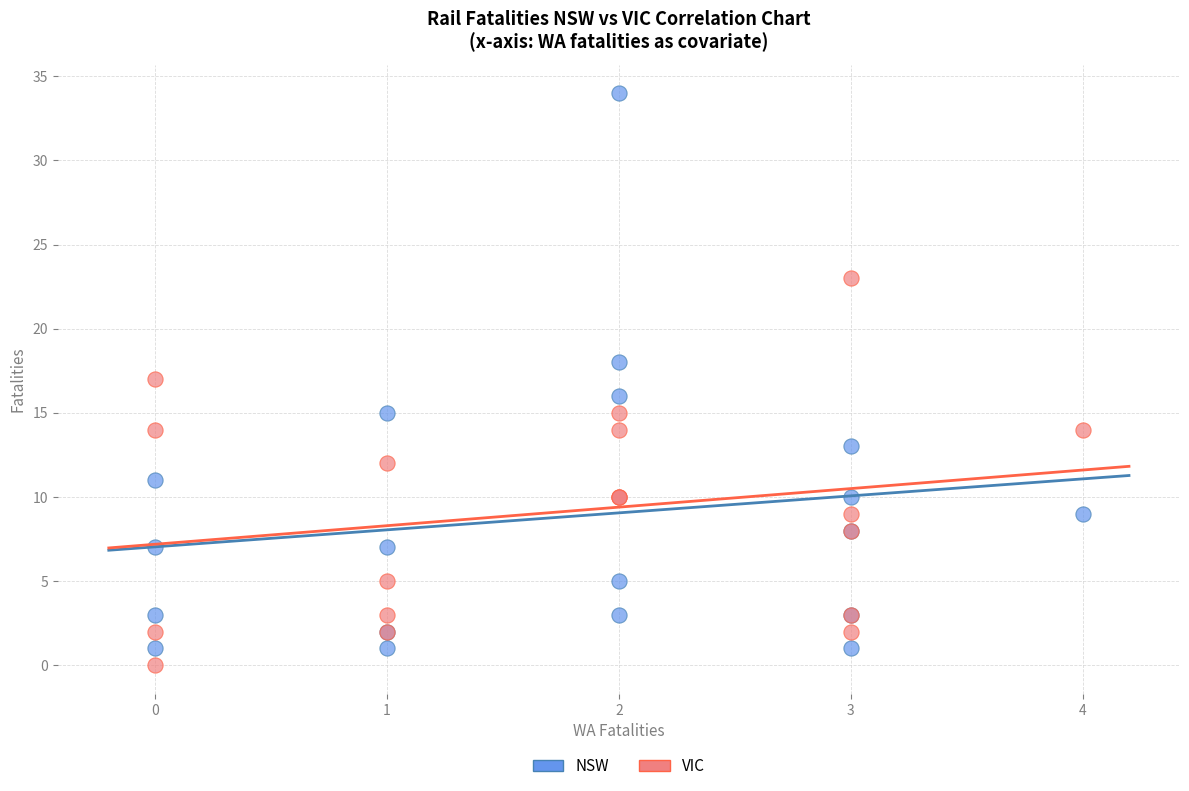

Which series has the largest Y range (max minus min)?

NSW